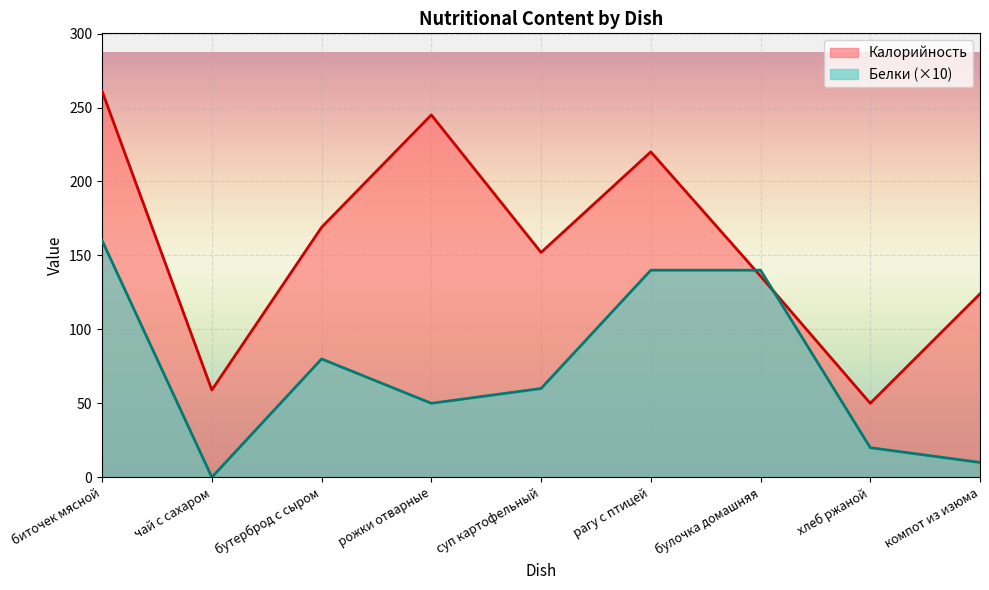

How many lines are shown in the chart?

2